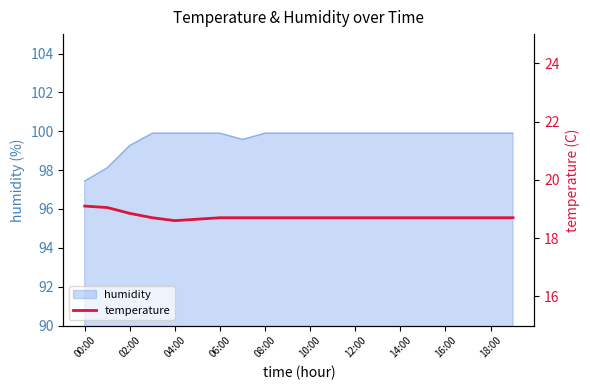

What is the approximate value at 17?

18.7